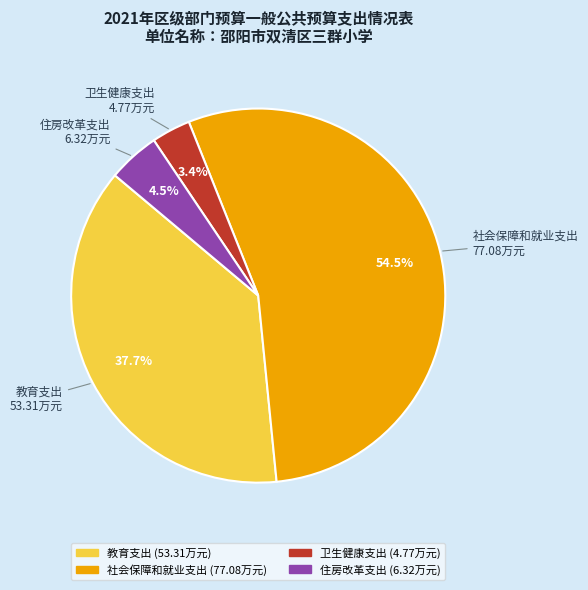

Which has a higher value, 教育支出 or 卫生健康支出?

教育支出